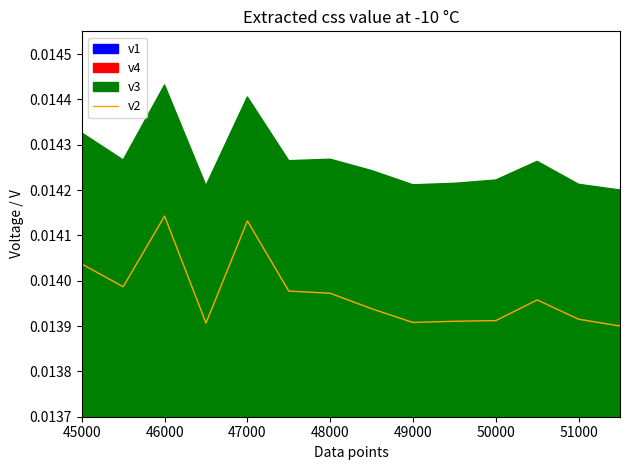

Between 48000 and 46000, which is larger?

46000